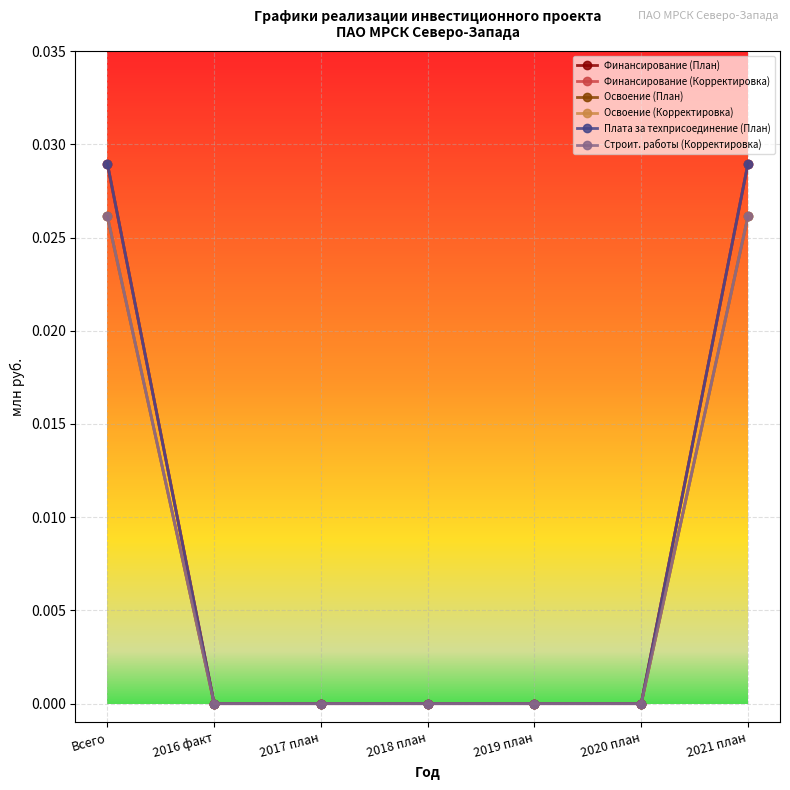

Is this an area chart (filled region under the line)?

No